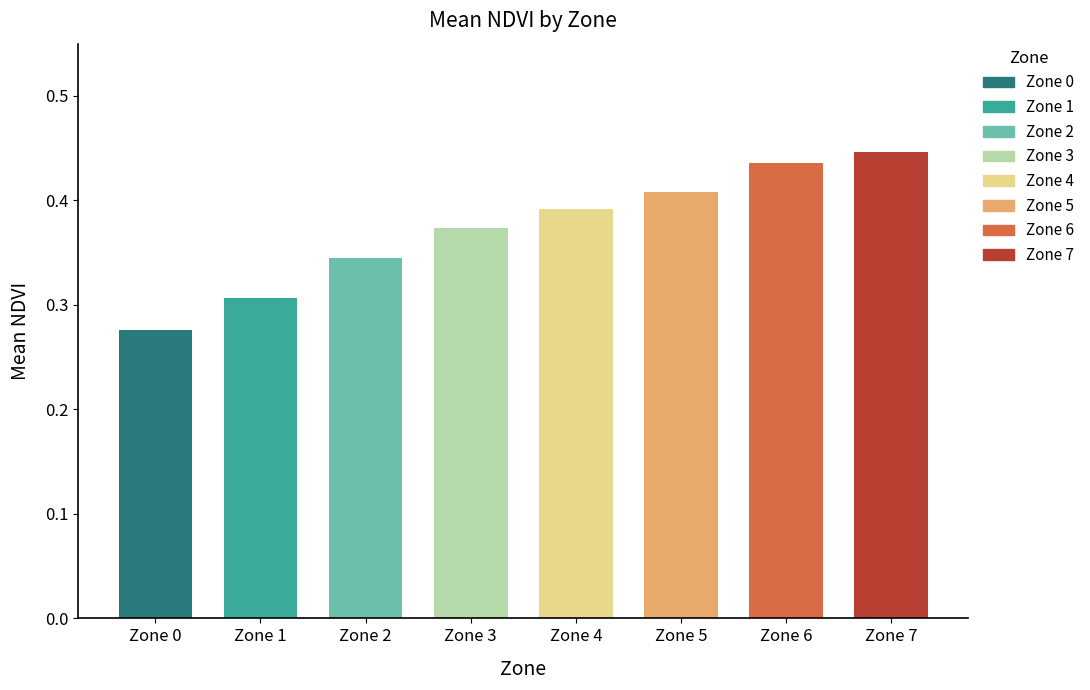

How many categories are shown in the chart?

8